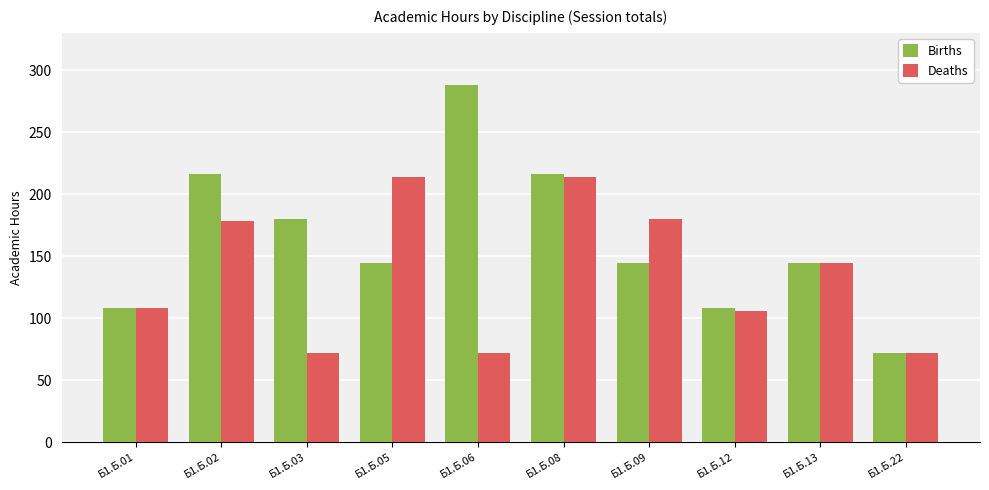

How many bars are there in total?

20